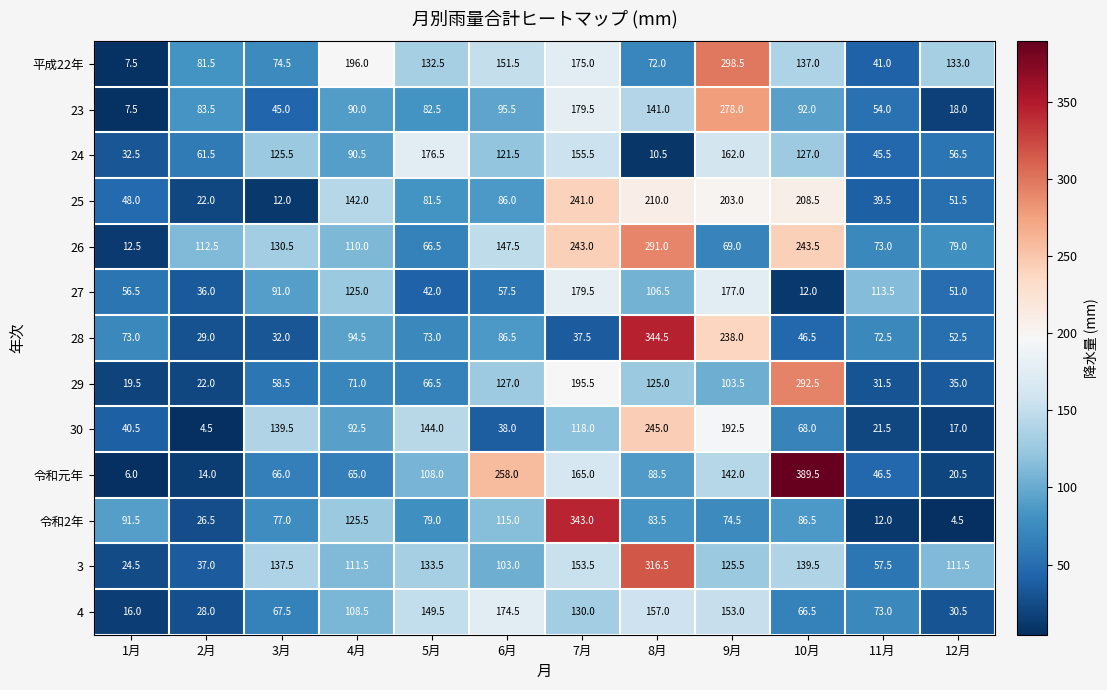

List the series in order of their peak value, lowest first.

4, 24, 27, 25, 30, 23, 26, 29, 平成22年, 3, 令和2年, 28, 令和元年